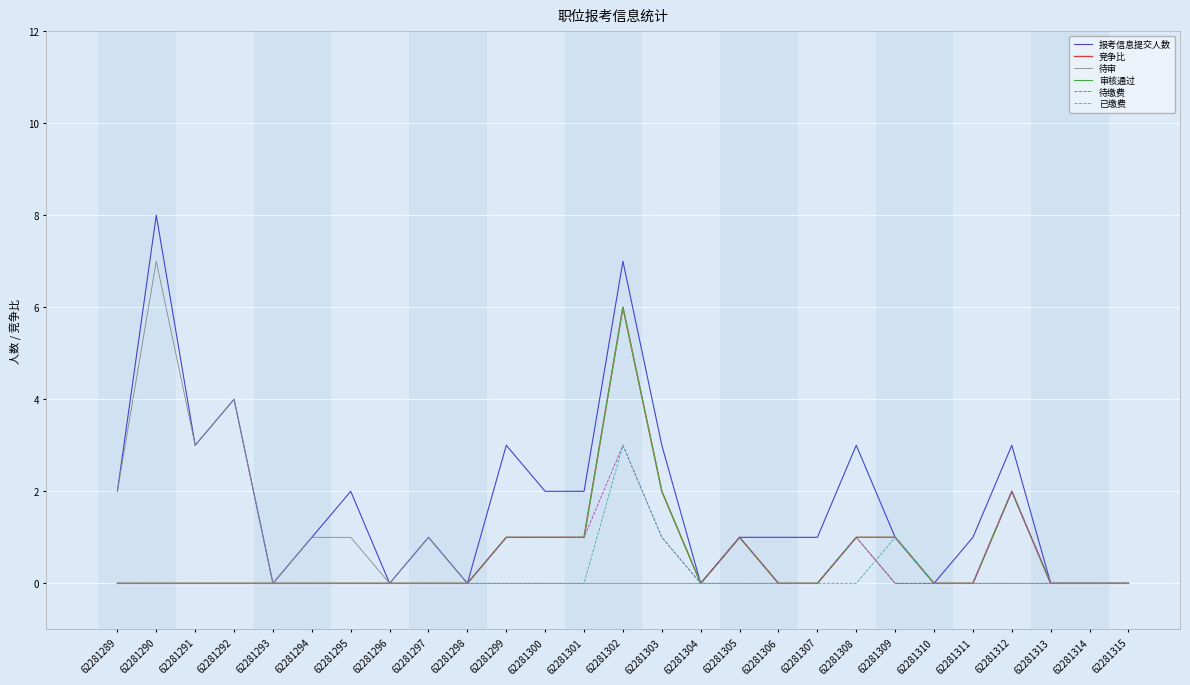

The 已缴费 series shows 0 at 62281296. True or false?

True